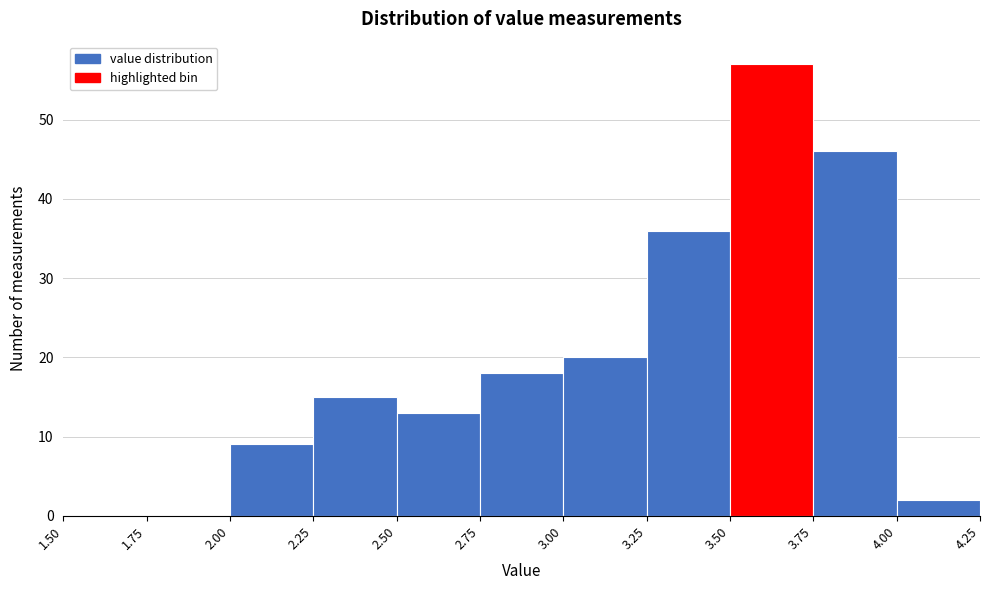

Over which range of the x-axis is the bar tallest?

3.50 to 3.75